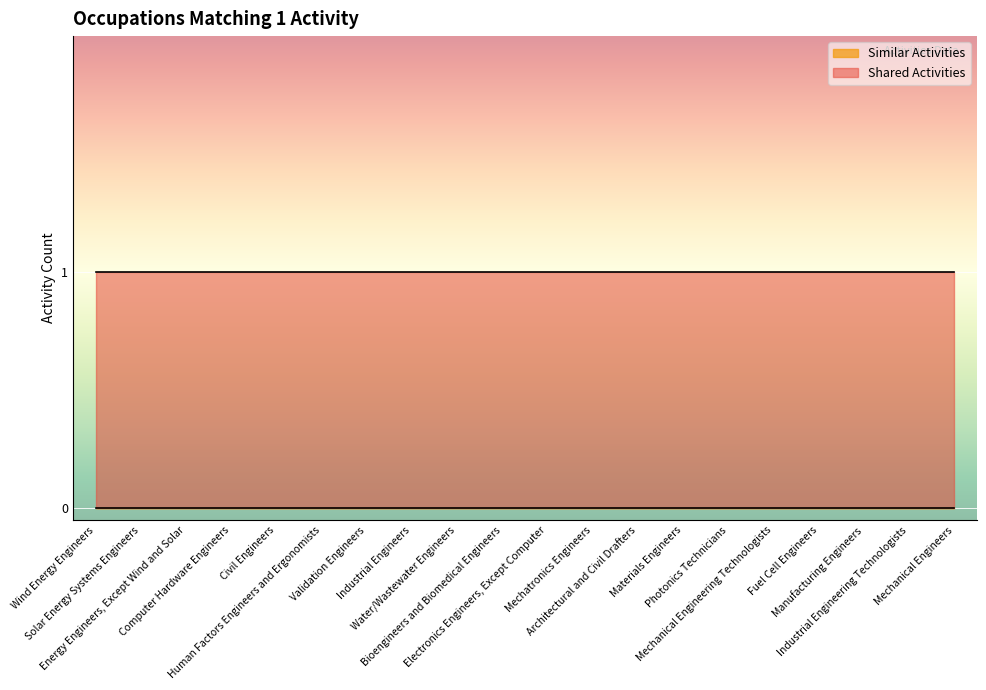

Reading left to right, extract all data points from this chart.

Similar Activities: Wind Energy Engineers=0	Solar Energy Systems Engineers=0	Energy Engineers, Except Wind and Solar=0	Computer Hardware Engineers=0	Civil Engineers=0	Human Factors Engineers and Ergonomists=0	Validation Engineers=0	Industrial Engineers=0	Water/Wastewater Engineers=0	Bioengineers and Biomedical Engineers=0	Electronics Engineers, Except Computer=0	Mechatronics Engineers=0	Architectural and Civil Drafters=0	Materials Engineers=0	Photonics Technicians=0	Mechanical Engineering Technologists=0	Fuel Cell Engineers=0	Manufacturing Engineers=0	Industrial Engineering Technologists=0	Mechanical Engineers=0
Shared Activities: Wind Energy Engineers=1	Solar Energy Systems Engineers=1	Energy Engineers, Except Wind and Solar=1	Computer Hardware Engineers=1	Civil Engineers=1	Human Factors Engineers and Ergonomists=1	Validation Engineers=1	Industrial Engineers=1	Water/Wastewater Engineers=1	Bioengineers and Biomedical Engineers=1	Electronics Engineers, Except Computer=1	Mechatronics Engineers=1	Architectural and Civil Drafters=1	Materials Engineers=1	Photonics Technicians=1	Mechanical Engineering Technologists=1	Fuel Cell Engineers=1	Manufacturing Engineers=1	Industrial Engineering Technologists=1	Mechanical Engineers=1